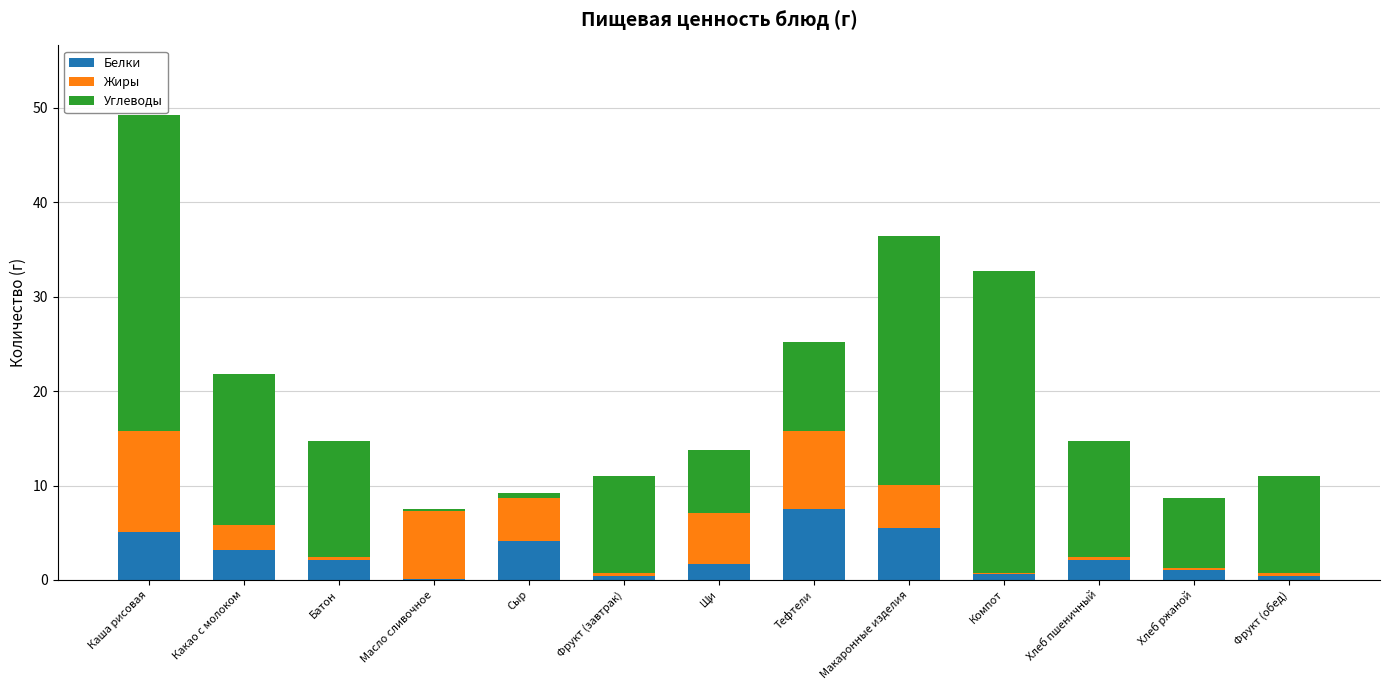

At which label does Белки reach its peak?

Тефтели